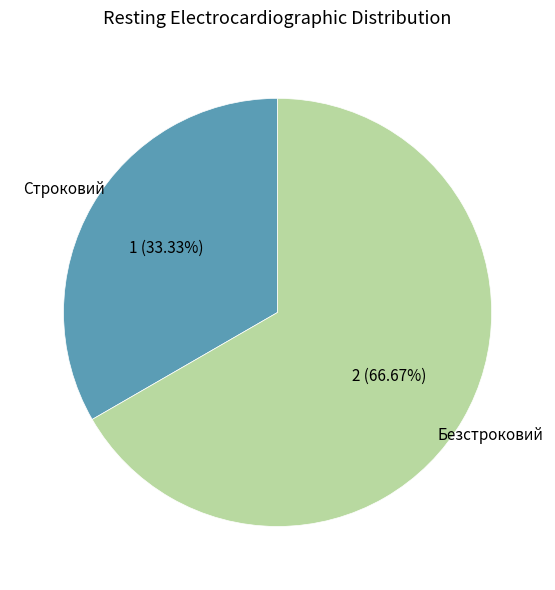

Count the number of slices in the pie.

2